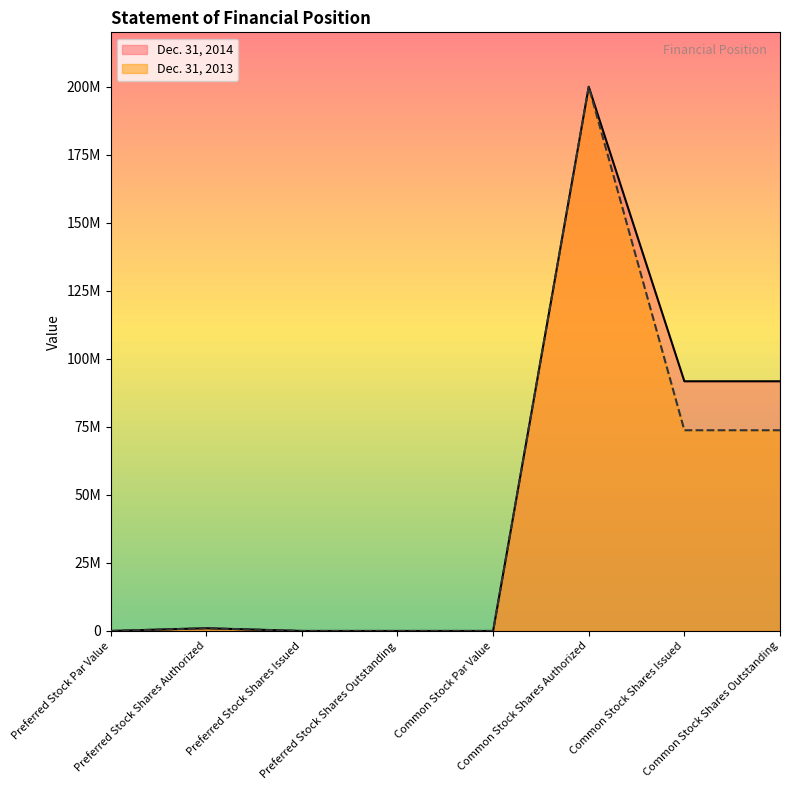

True or false: Dec. 31, 2014 has a value of 91760148 at Common Stock Shares Outstanding.

True